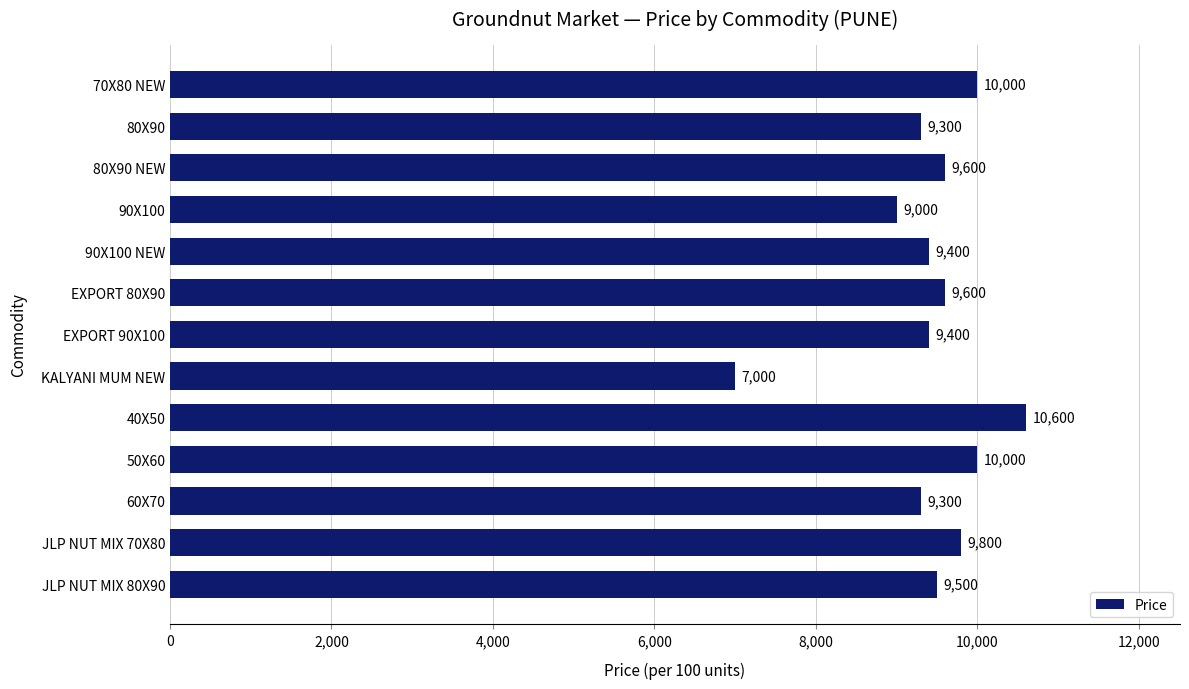

What is the label of the 10th bar from the top?

50X60